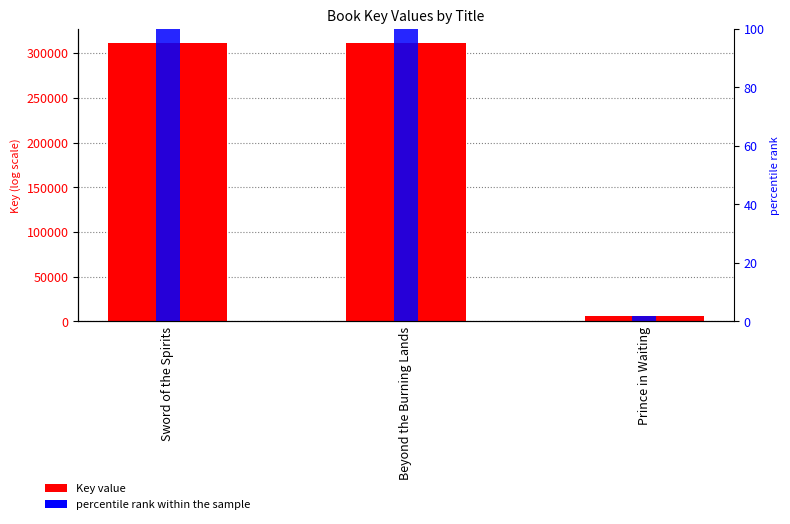

True or false: percentile rank within the sample has a value of 172.6 at Sword of the Spirits.

False